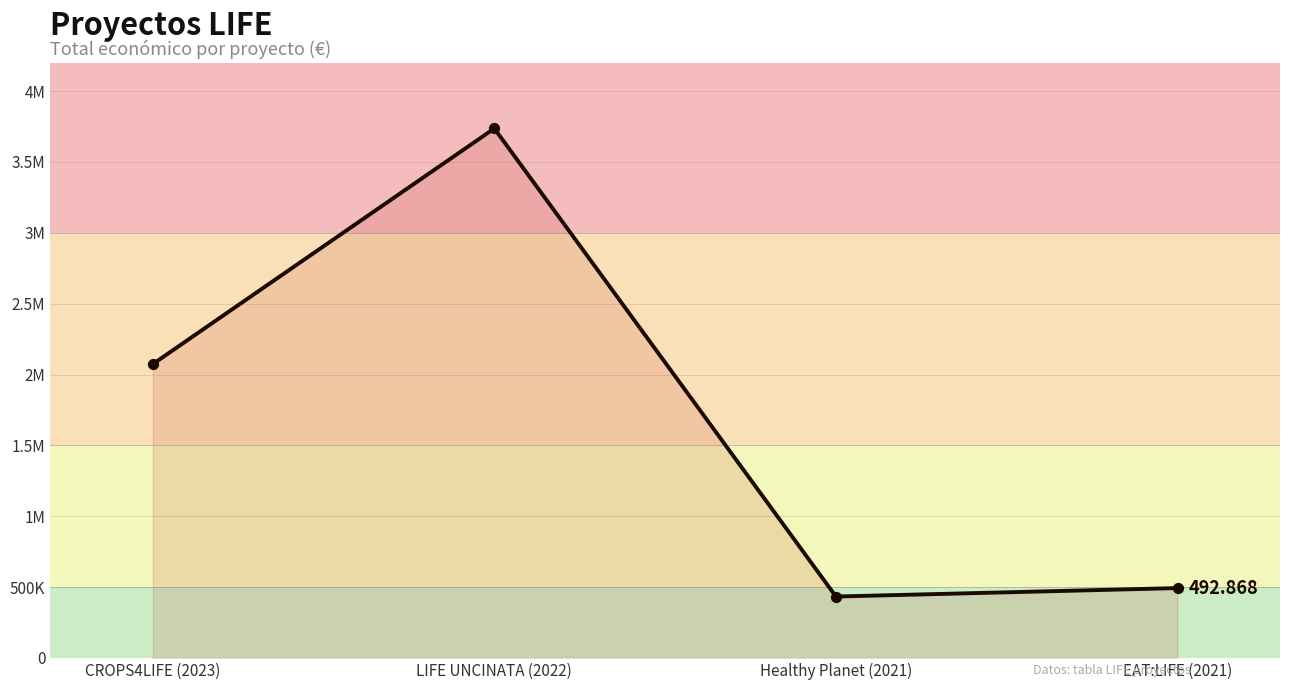

Between EAT:LIFE (2021) and Healthy Planet (2021), which is larger?

EAT:LIFE (2021)